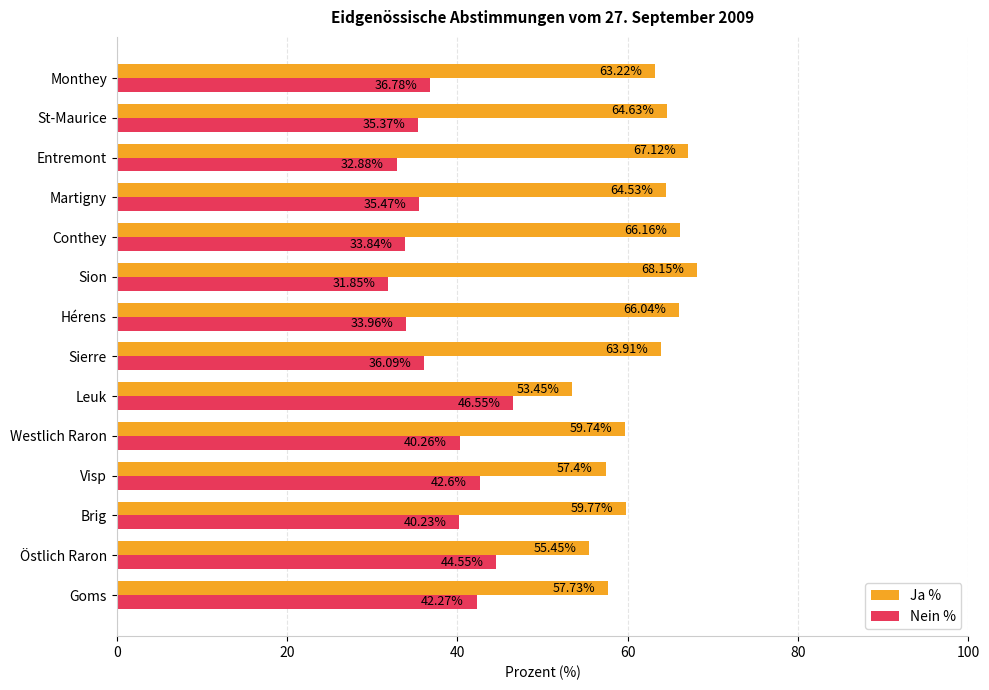

At how many categories does at least one series exceed 34?

14